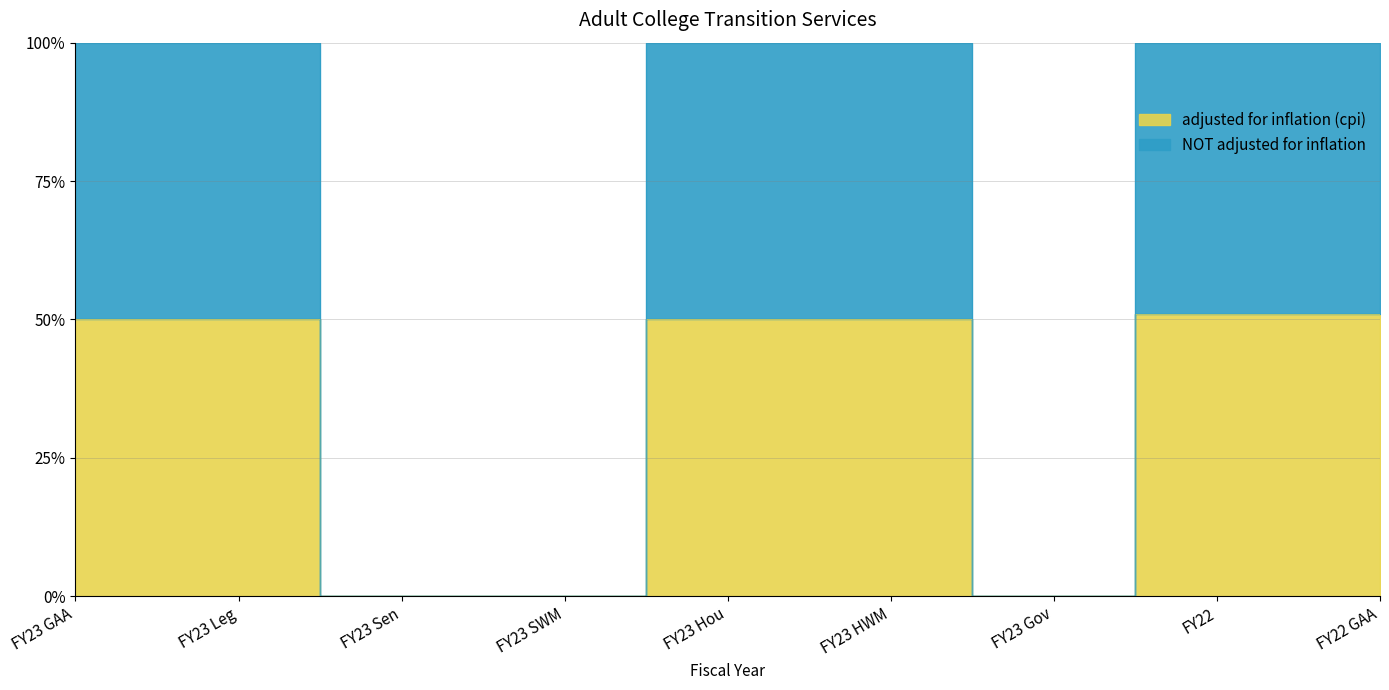

How many categories are shown in the chart?

9